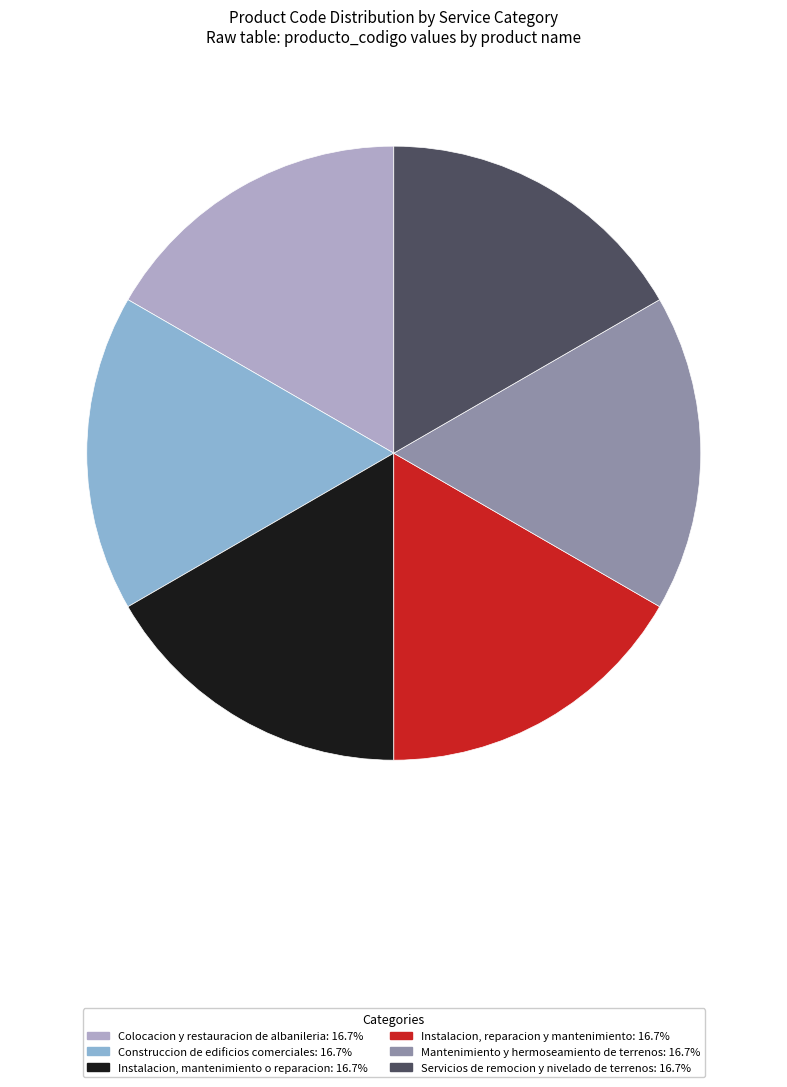

How many slices are in this pie chart?

6